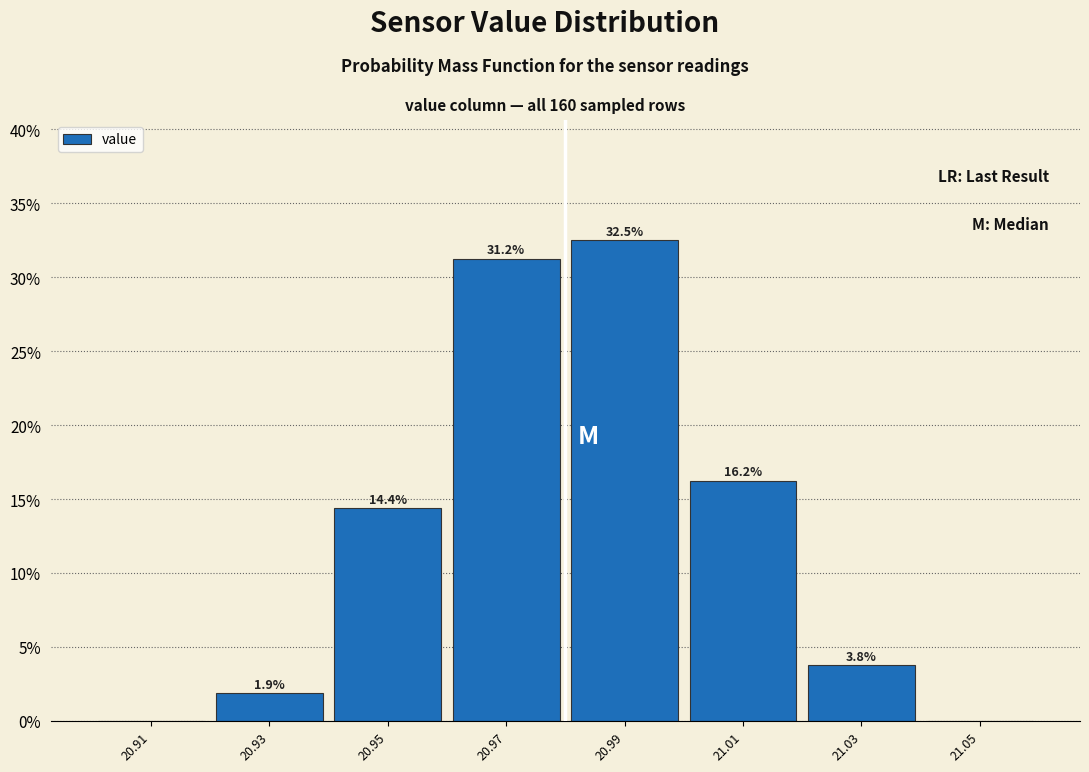

Over which range of the x-axis is the bar tallest?

20.98 to 21.00